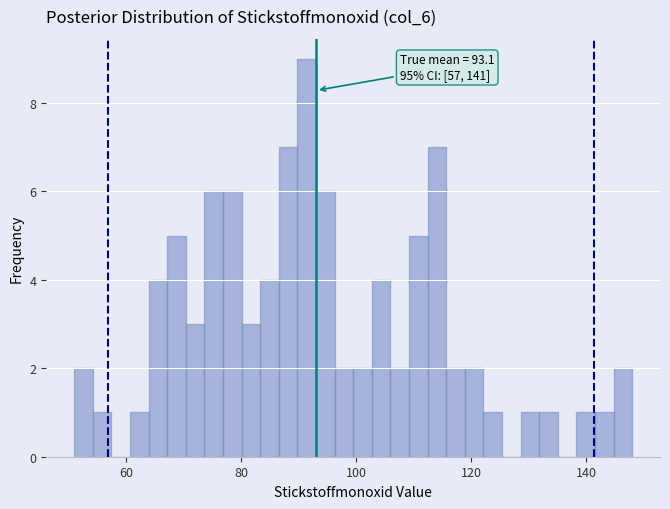

Around what value on the x-axis is the tallest bar? Give the approximate position of its centre, as read against the axis.

92